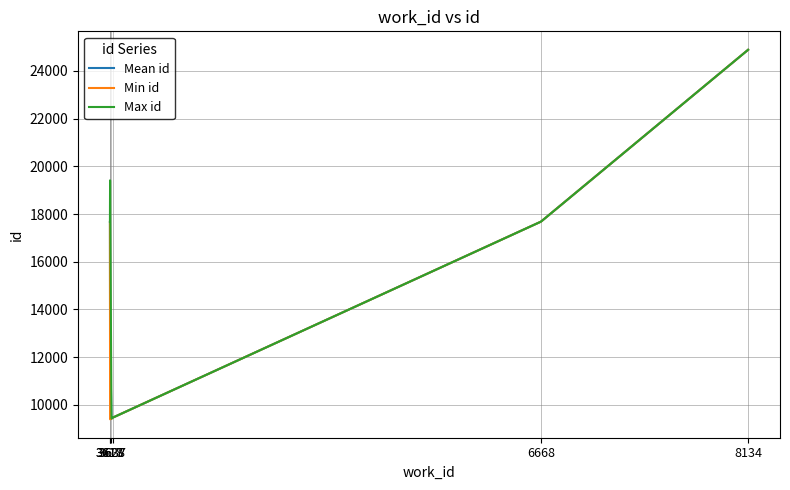

What is the maximum value for Mean id?

24887.0